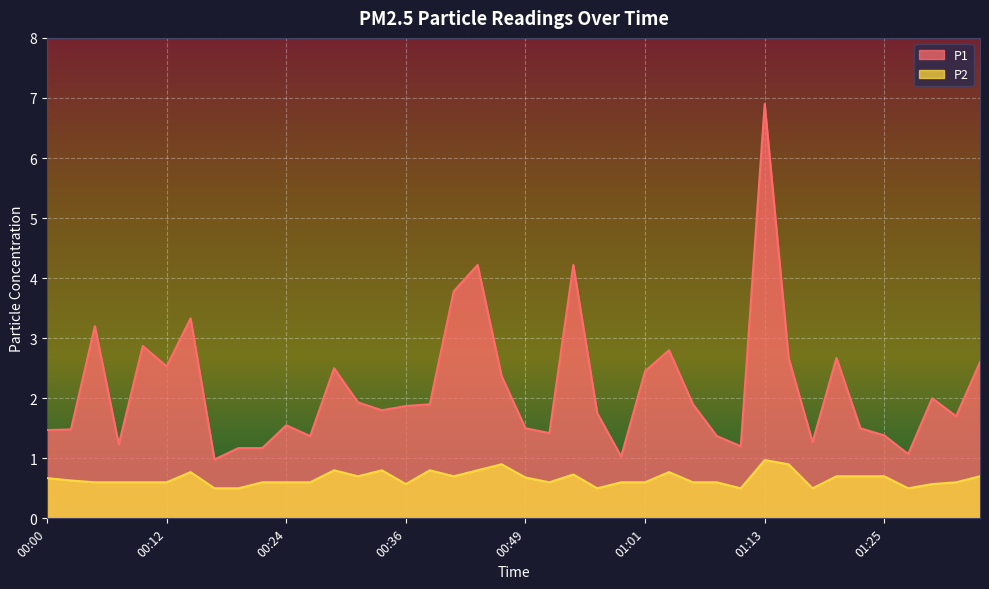

Rank the series by their average value, from lowest to highest.

P2, P1